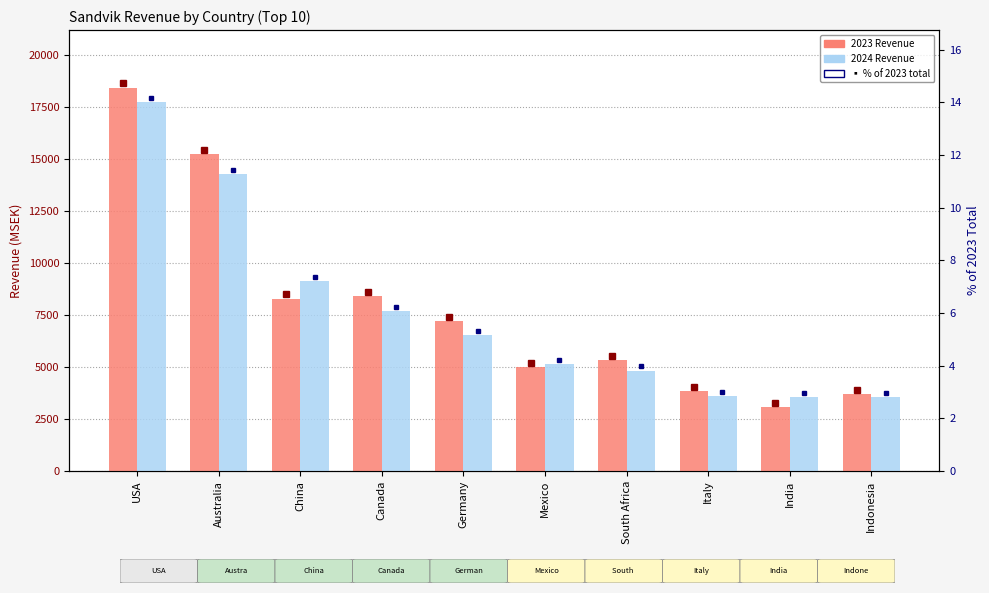

At China, list the series in order from smallest to largest.

2023, 2024